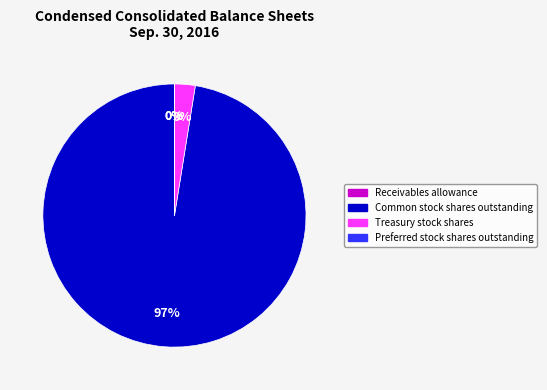

True or false: Treasury stock shares accounts for 3% of the total.

True